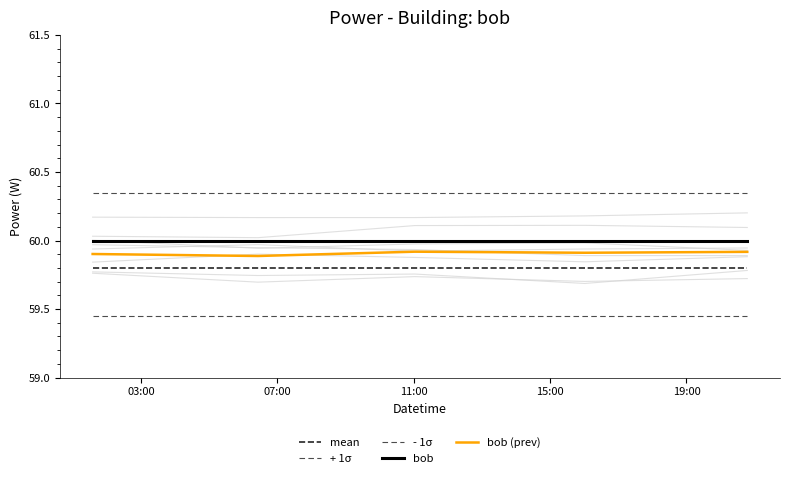

What is the value of the mean point at the 4th from the left?

59.8